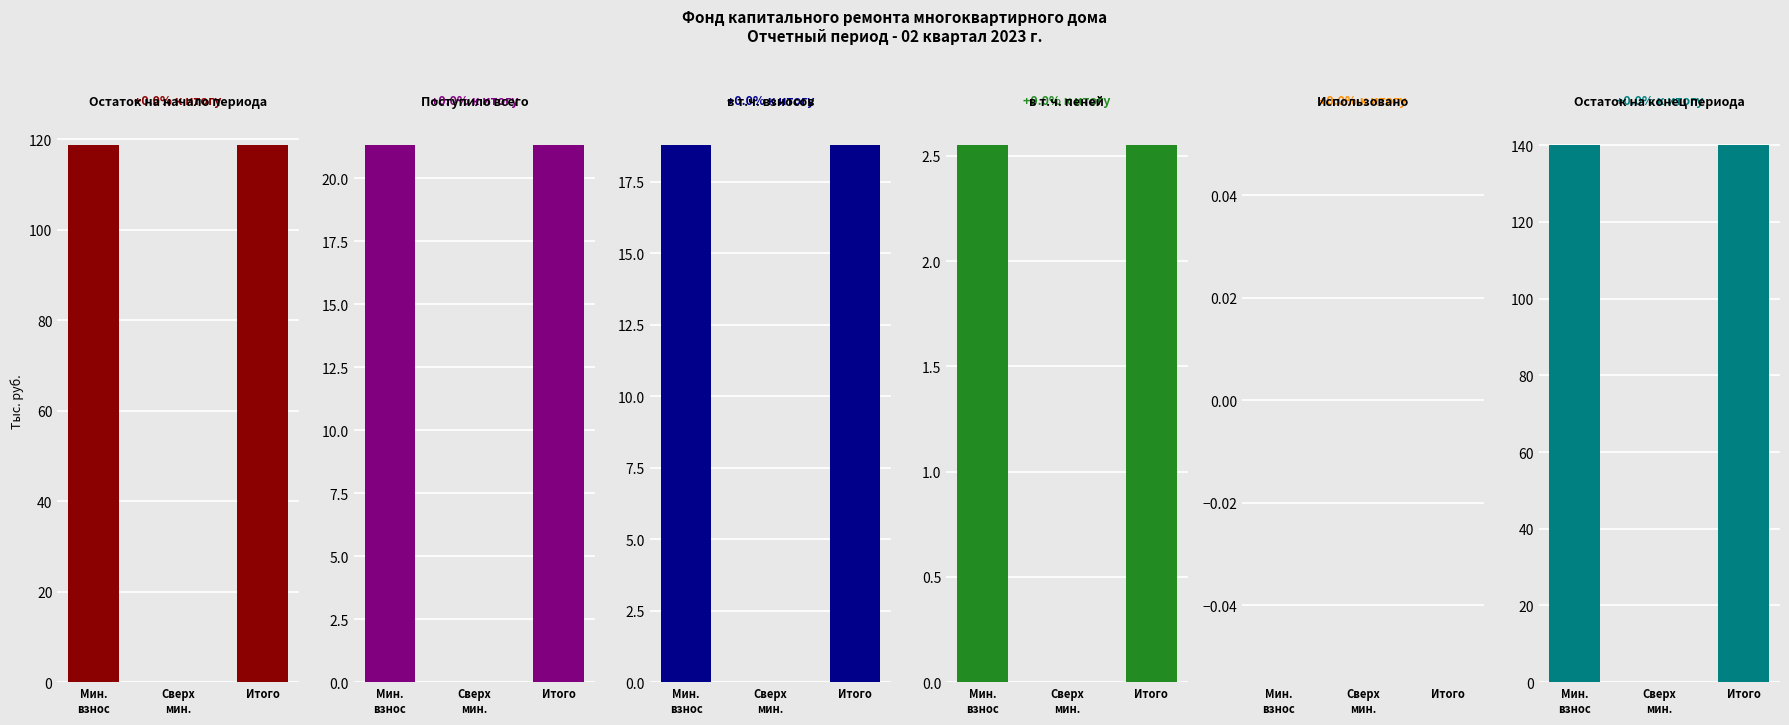

What is the average value of the в т.ч. взносов series?

12.5